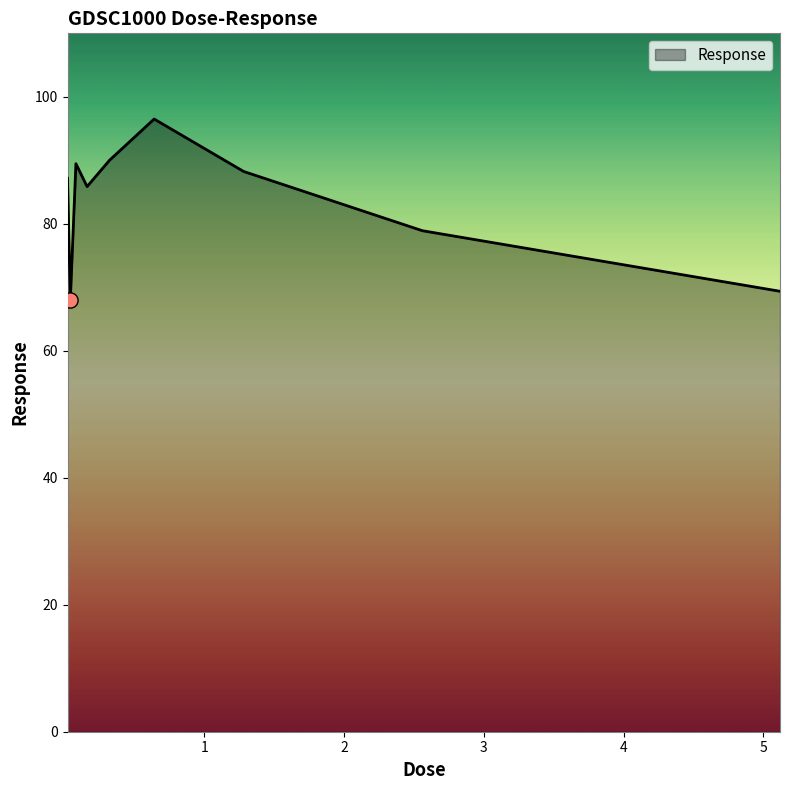

What is the smallest value displayed?

68.0